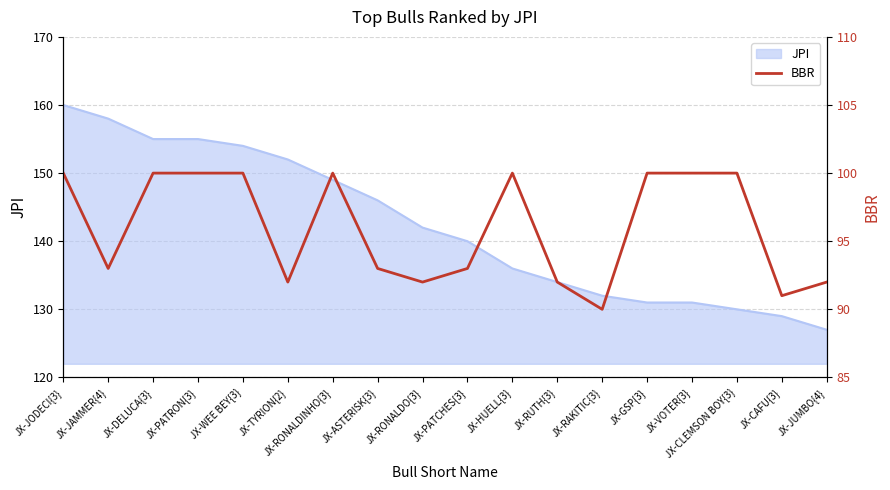

Which label corresponds to the largest value in the chart?

JX-JODECI{3}